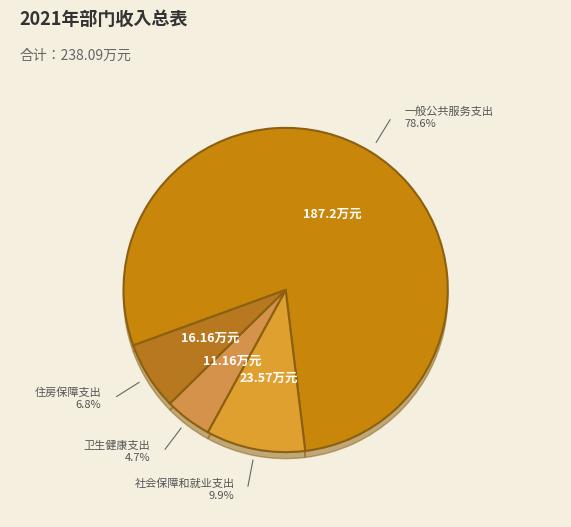

What percentage is the 住房保障支出 slice, to the nearest percent?

7%